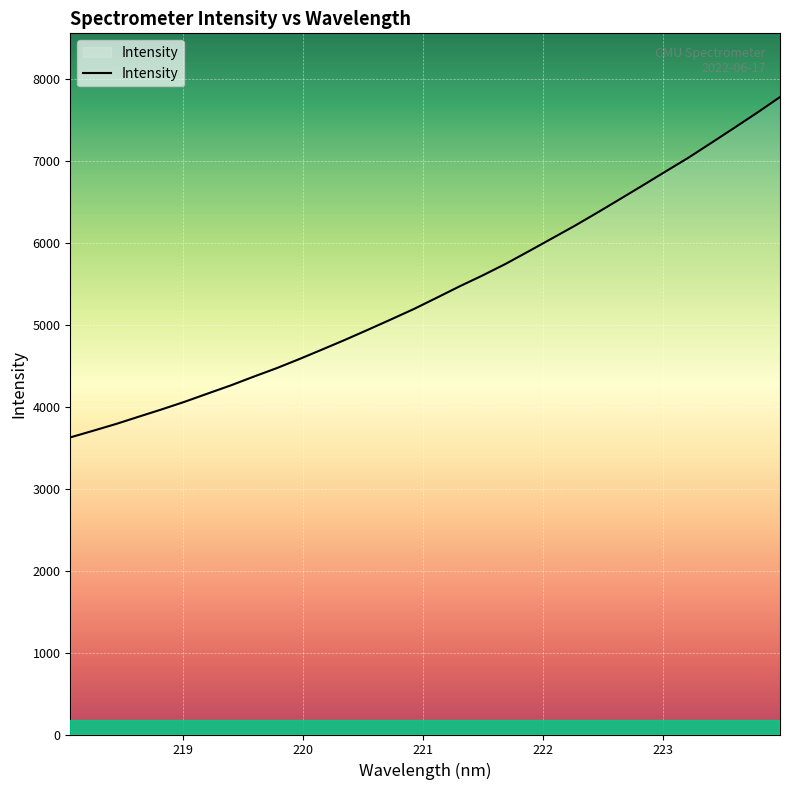

What is the difference between the maximum and minimum values?

4153.0